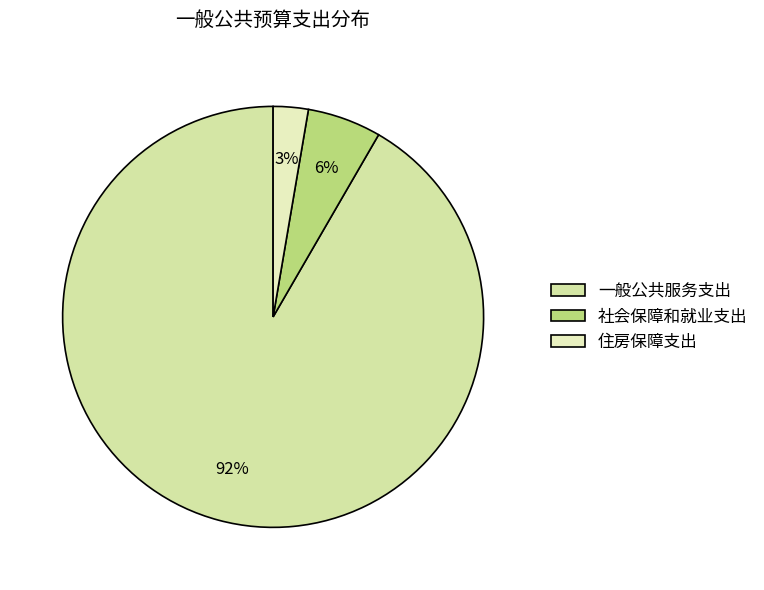

How many segments does this pie chart have?

3